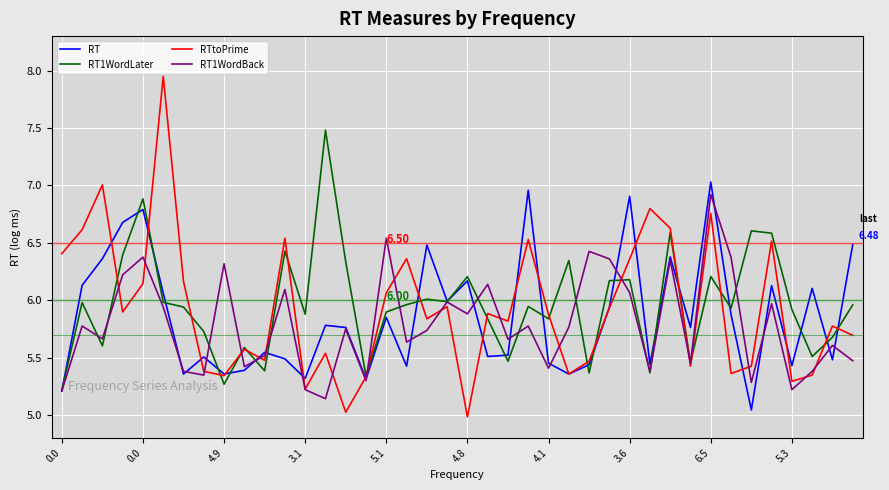

Which series has the largest range (max minus min)?

RTtoPrime